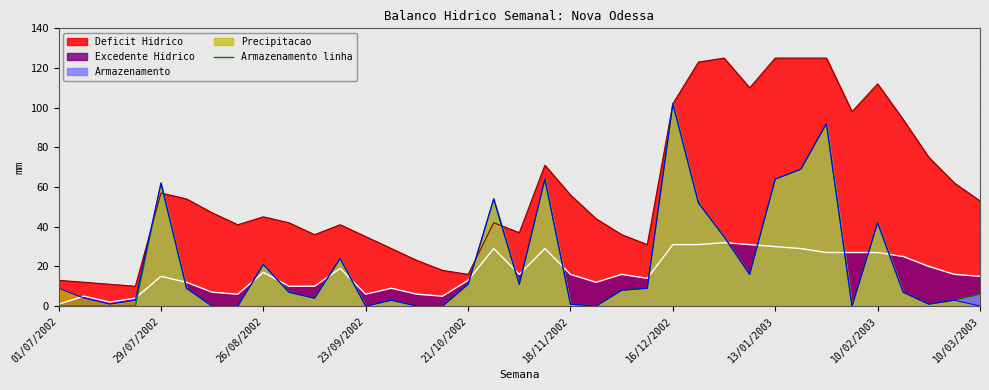

Reading left to right, transcribe all the data shown in this chart.

0	0	0	0	62	9	0	0	21	7	4	24	0	3	0	0	11	54	11	64	1	0	8	9	102	52	35	16	64	69	92	0	42	7	1	3	6